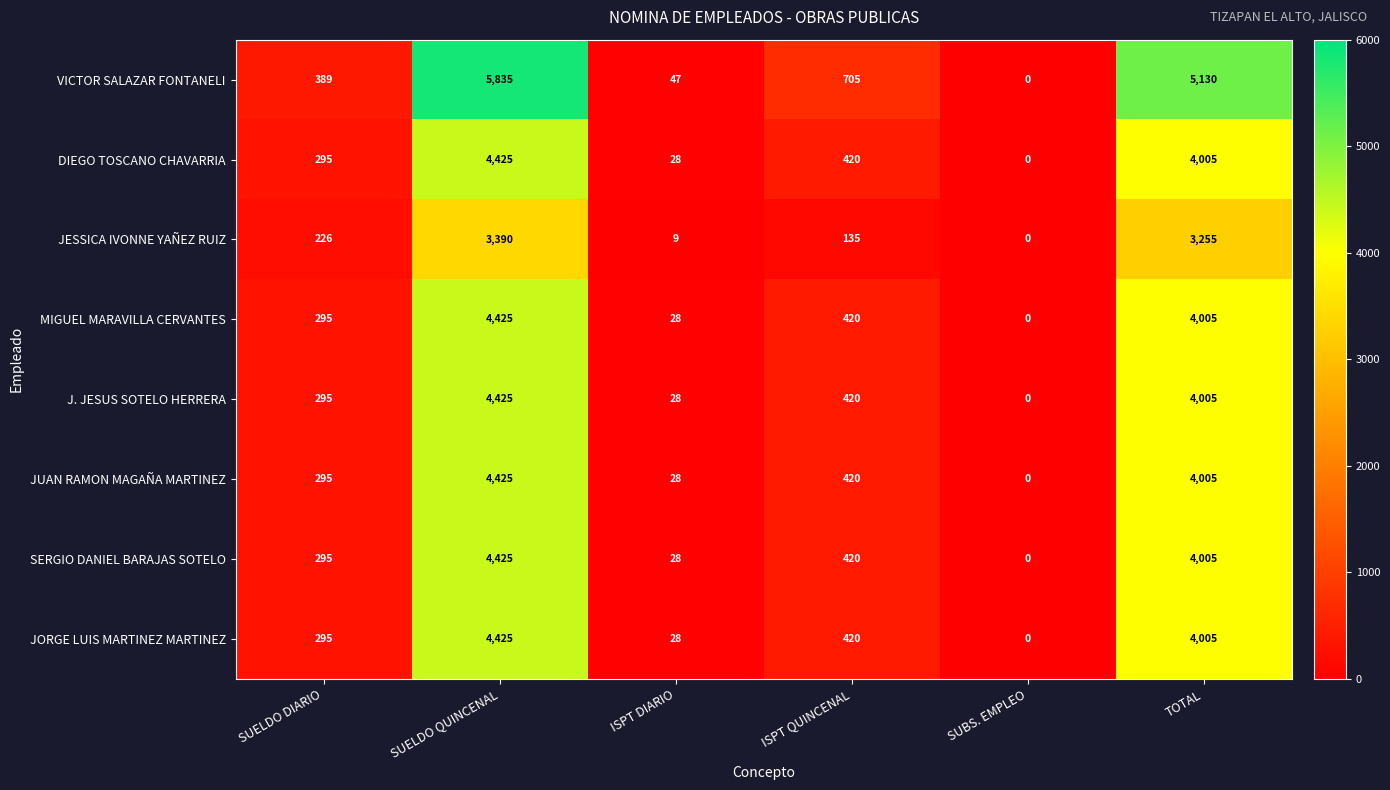

True or false: JUAN RAMON MAGAÑA MARTINEZ has a value of 295 at SUELDO DIARIO.

True